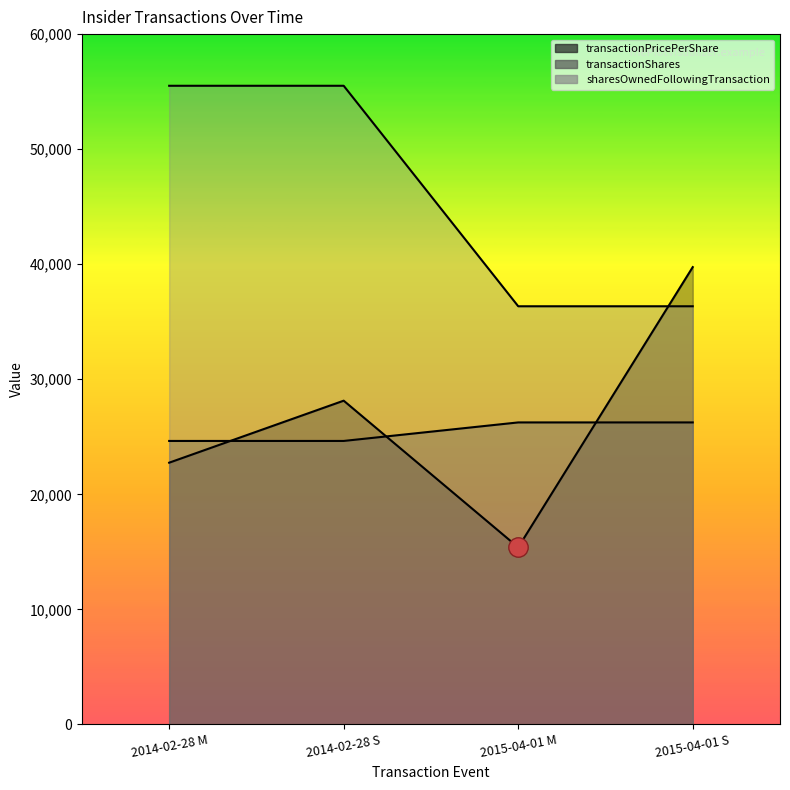

What is the smallest value displayed?

15390